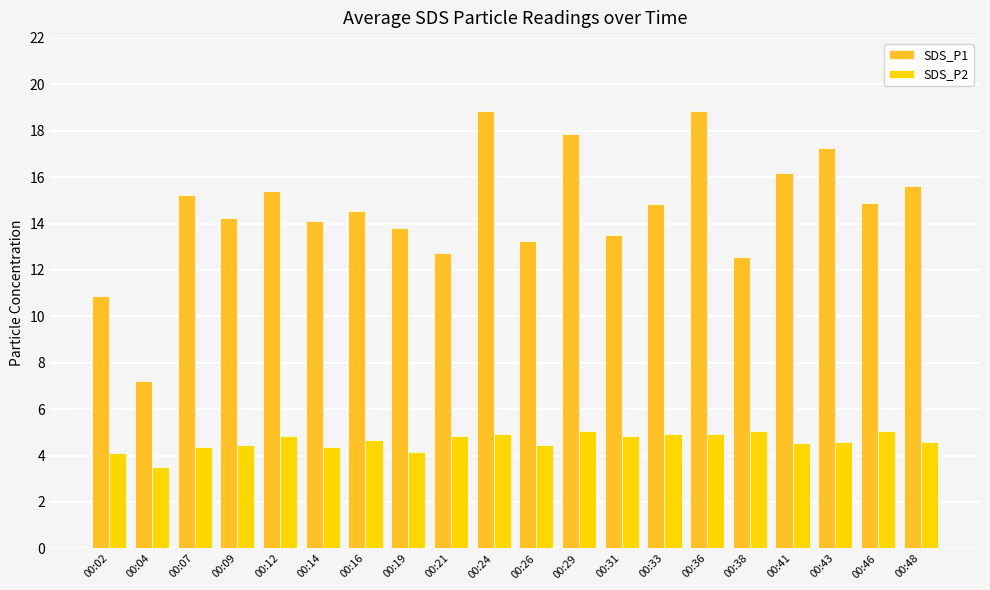

Between 00:29 and 00:31, which series saw the biggest shift?

SDS_P1